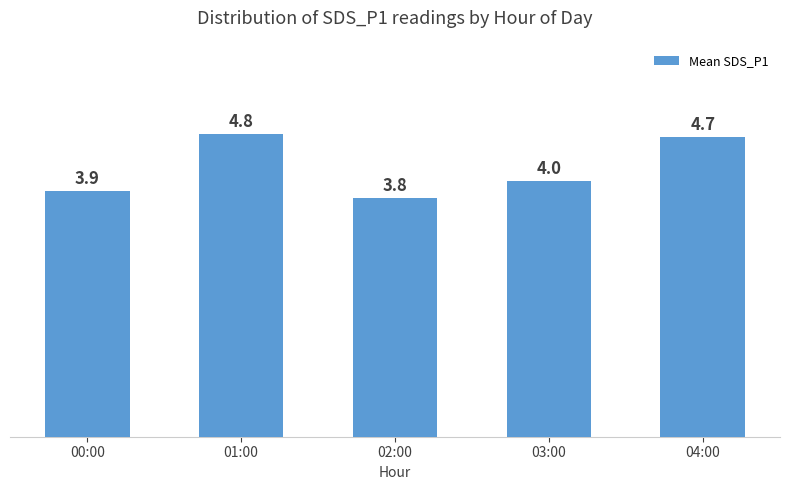

Is it true that the value at 03:00 is 4.0?

True